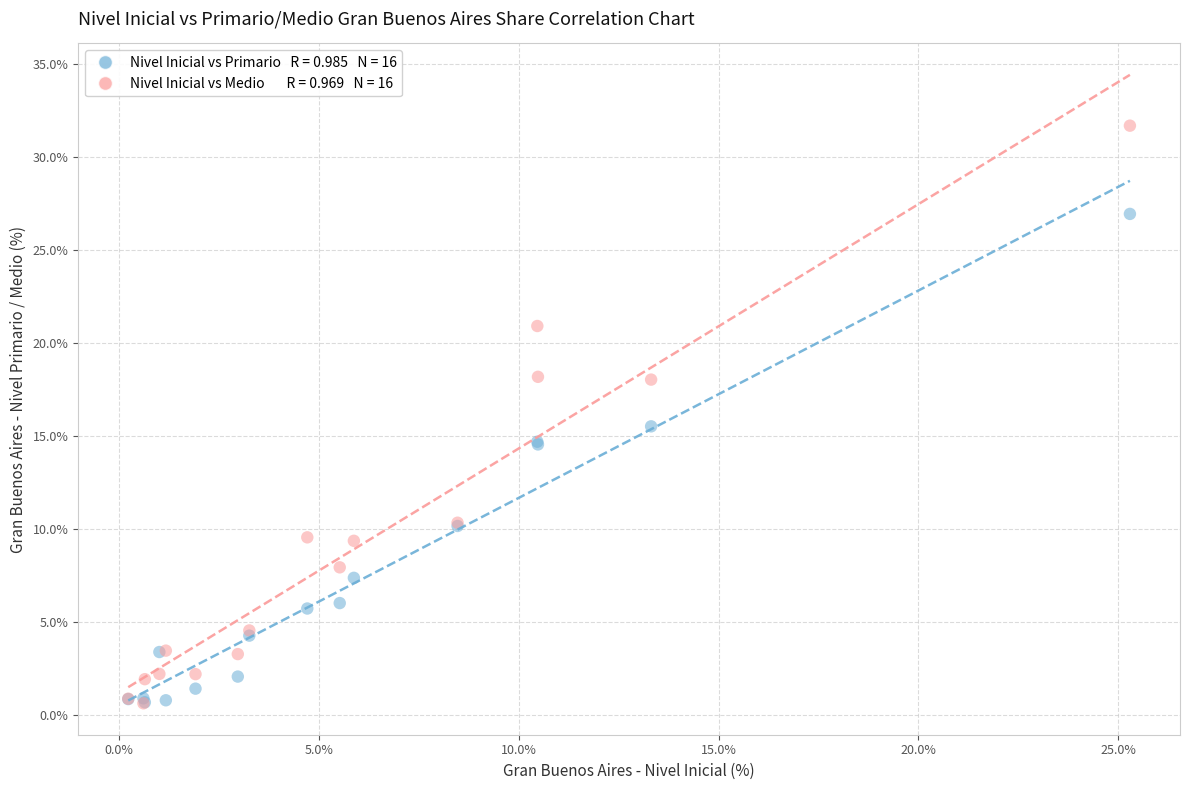

Across all series, what Y value is closest to 16?

15.5